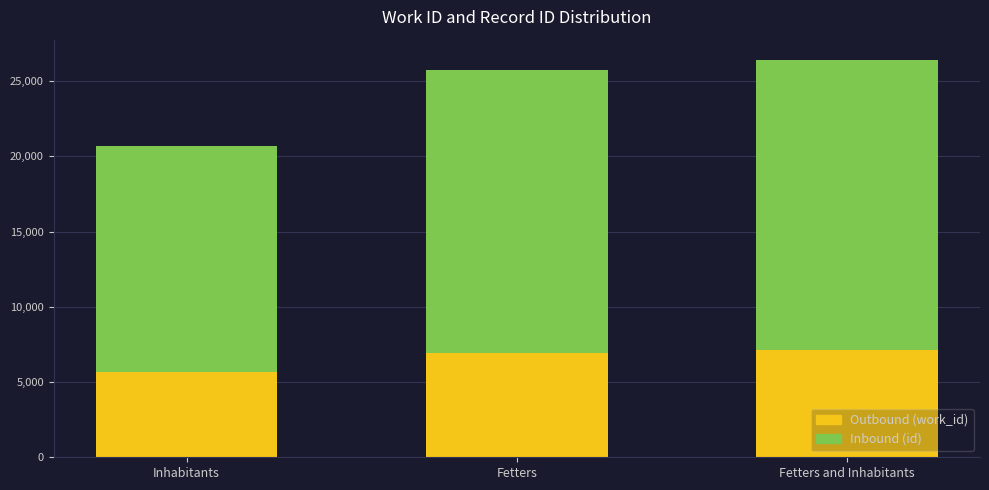

Which category has the lowest value in the Outbound (work_id) series?

Inhabitants